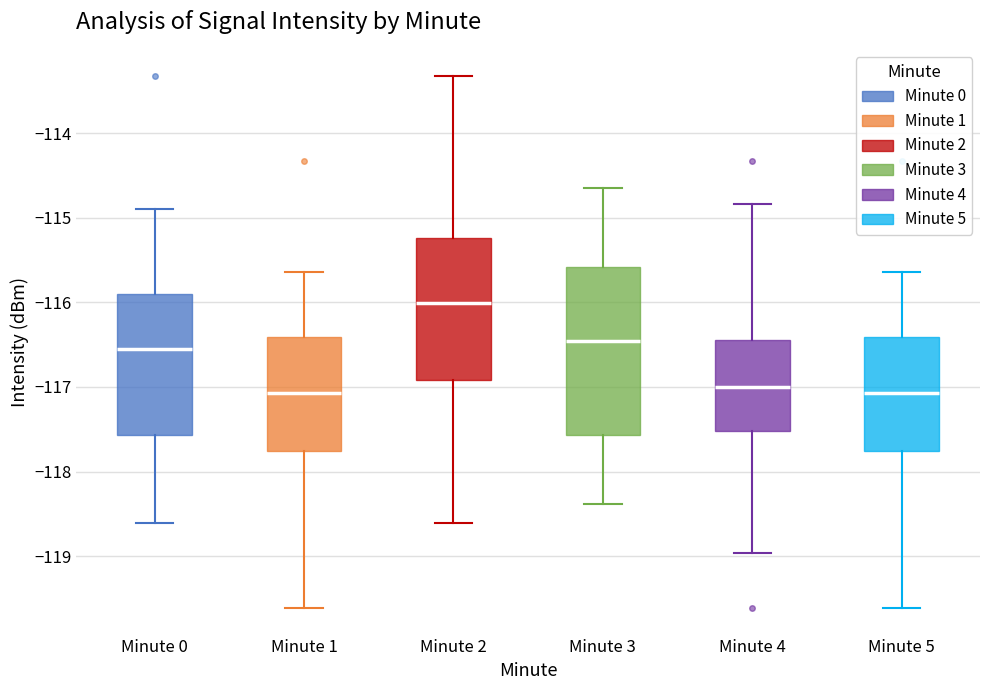

Reading left to right, transcribe this box plot: for each box, give where its median line is, the range the box spans, and where its two whiskers end, as read against the y-axis. The values are not printed on the chart, so give them approximately, as read against the axis.

Minute 0: median -116.6, box -117.6 to -115.9, whiskers -118.6 to -114.9
Minute 1: median -117.1, box -117.8 to -116.4, whiskers -119.6 to -115.6
Minute 2: median -116.0, box -116.9 to -115.2, whiskers -118.6 to -113.3
Minute 3: median -116.5, box -117.6 to -115.6, whiskers -118.4 to -114.6
Minute 4: median -117.0, box -117.5 to -116.4, whiskers -119.0 to -114.8
Minute 5: median -117.1, box -117.8 to -116.4, whiskers -119.6 to -115.6